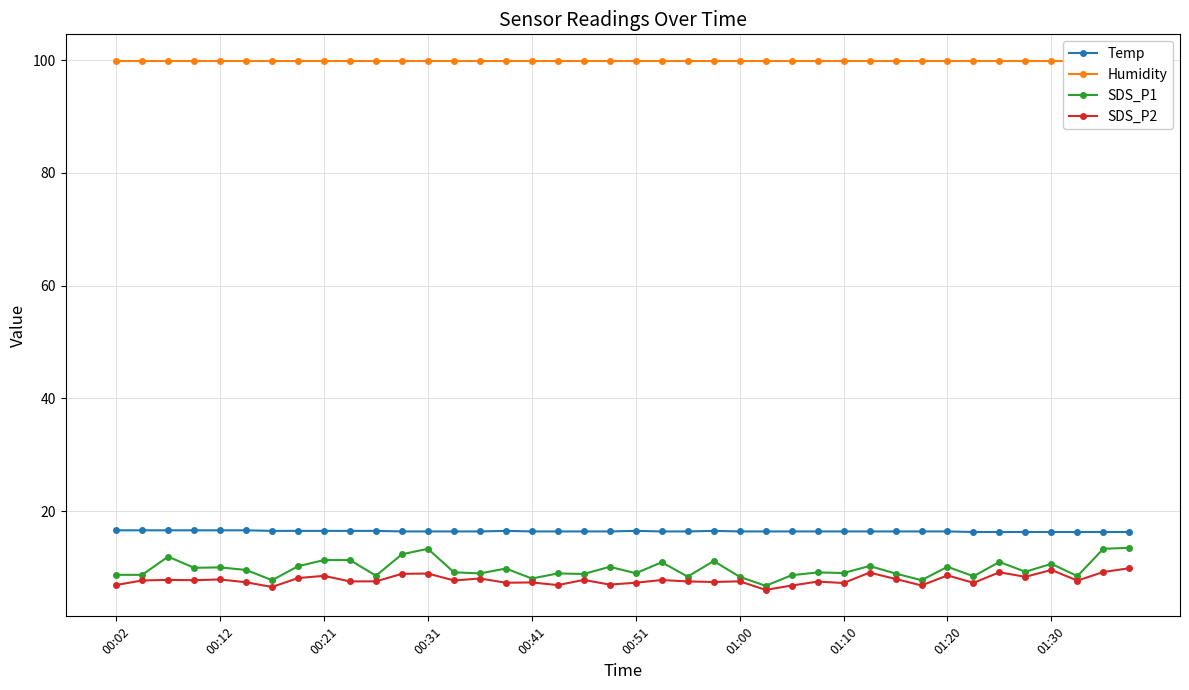

How many categories are shown in the chart?

40